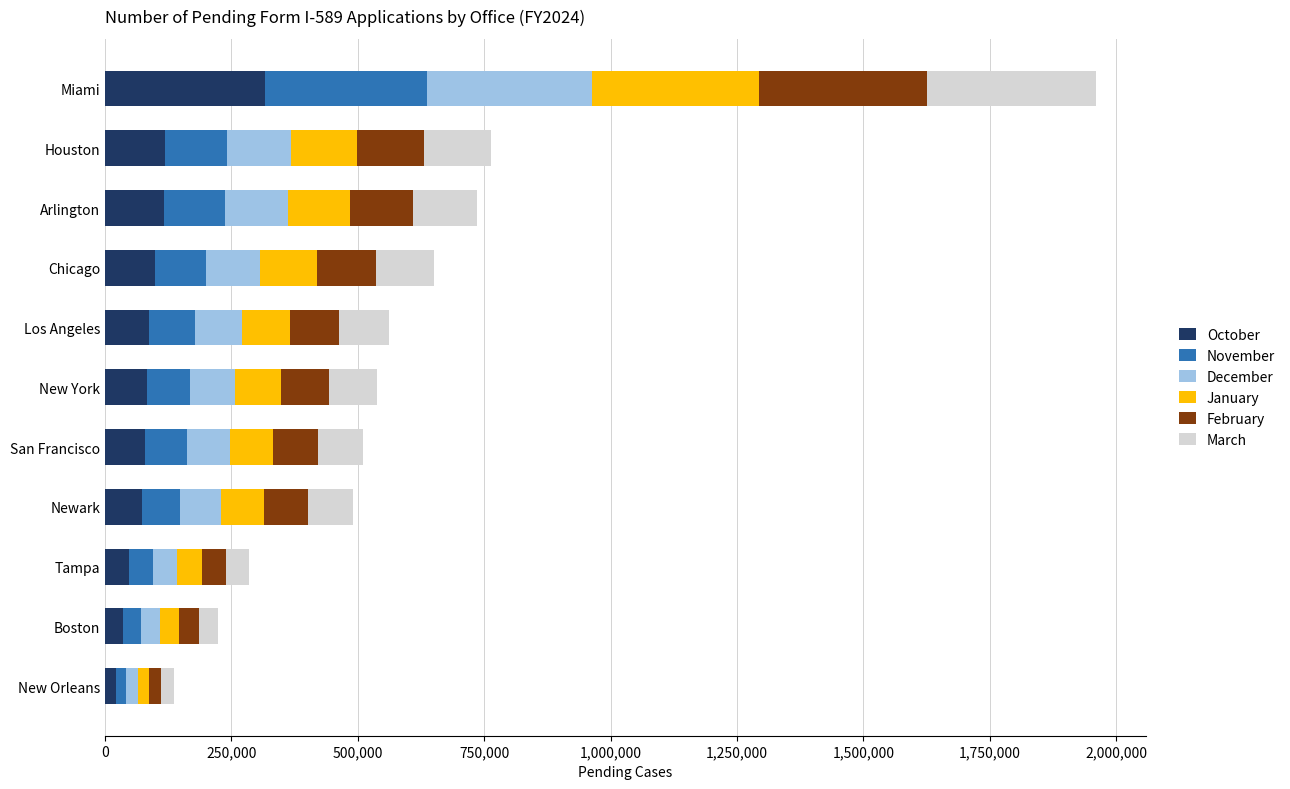

What is the difference between the October values at Arlington and Miami?

199551